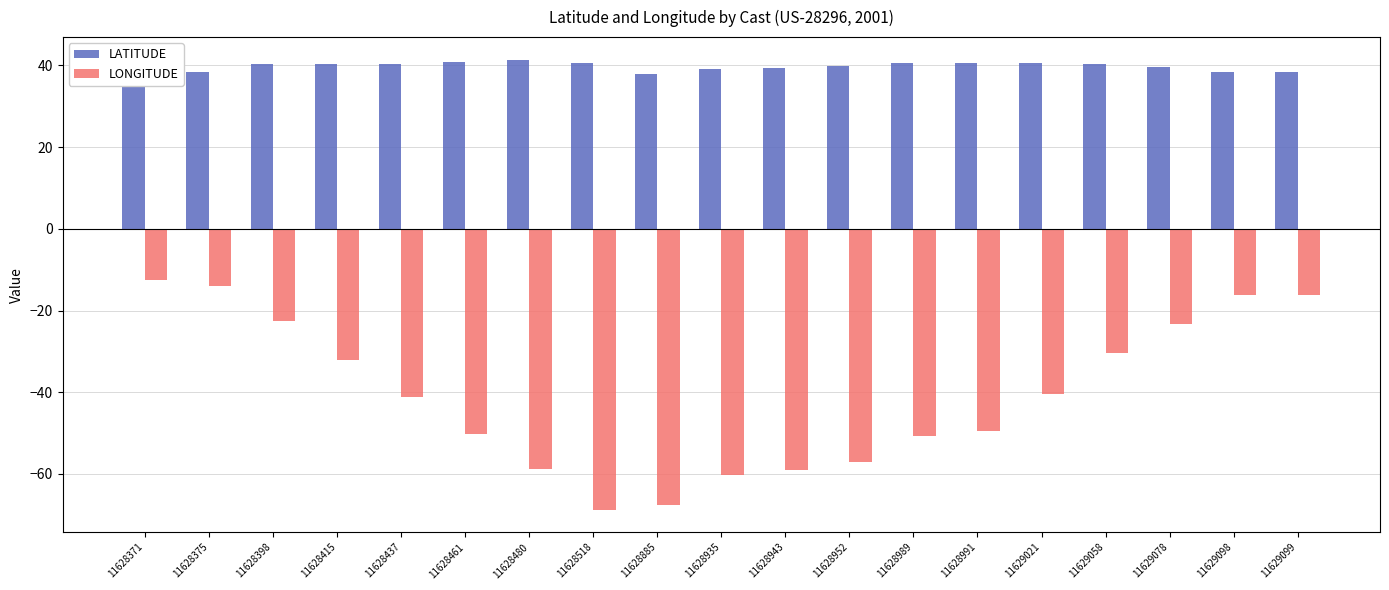

At which label does LATITUDE first exceed 40?

11628398